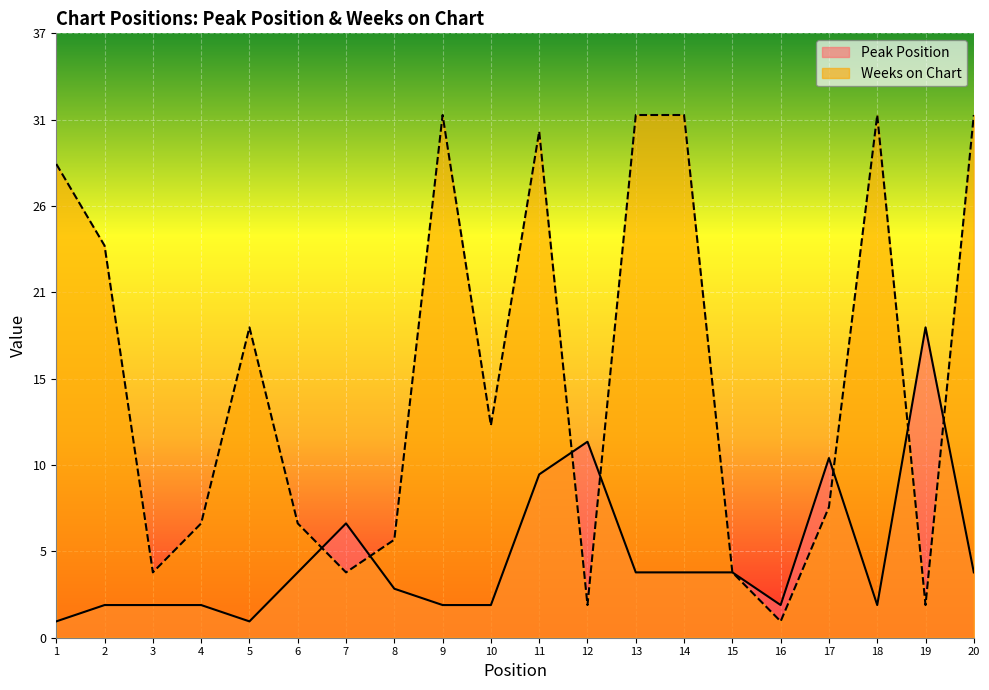

Does the chart display data point markers on the line(s)?

No